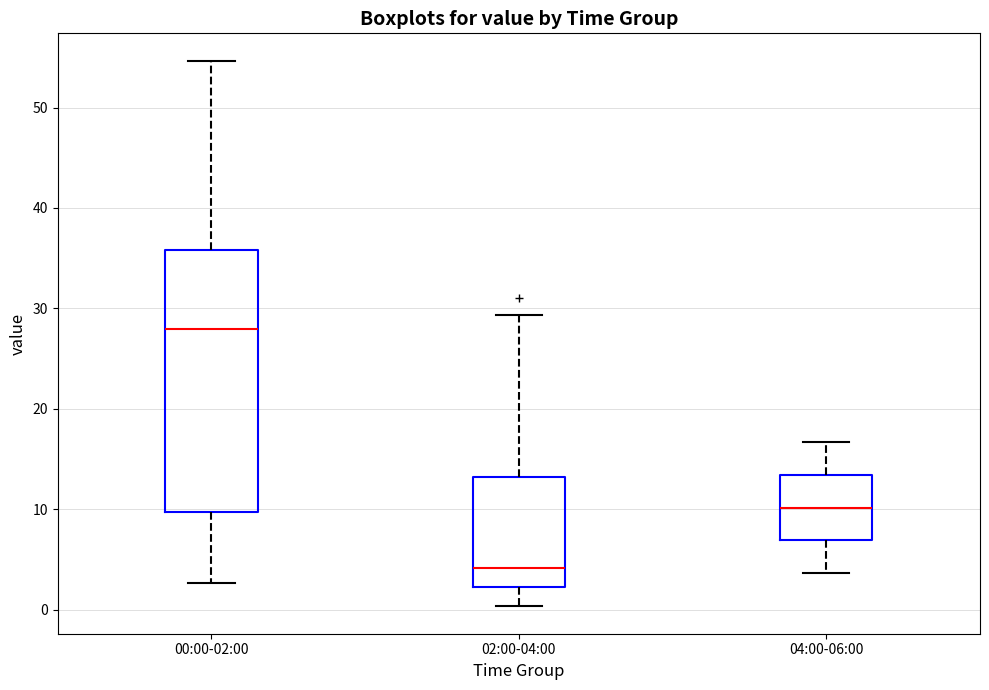

Reading left to right, transcribe this box plot: for each box, give where its median line is, the range the box spans, and where its two whiskers end, as read against the y-axis. The values are not printed on the chart, so give them approximately, as read against the axis.

00:00-02:00: median 28, box 10 to 36, whiskers 3 to 55
02:00-04:00: median 4, box 2 to 13, whiskers 0 to 29
04:00-06:00: median 10, box 7 to 13, whiskers 4 to 17